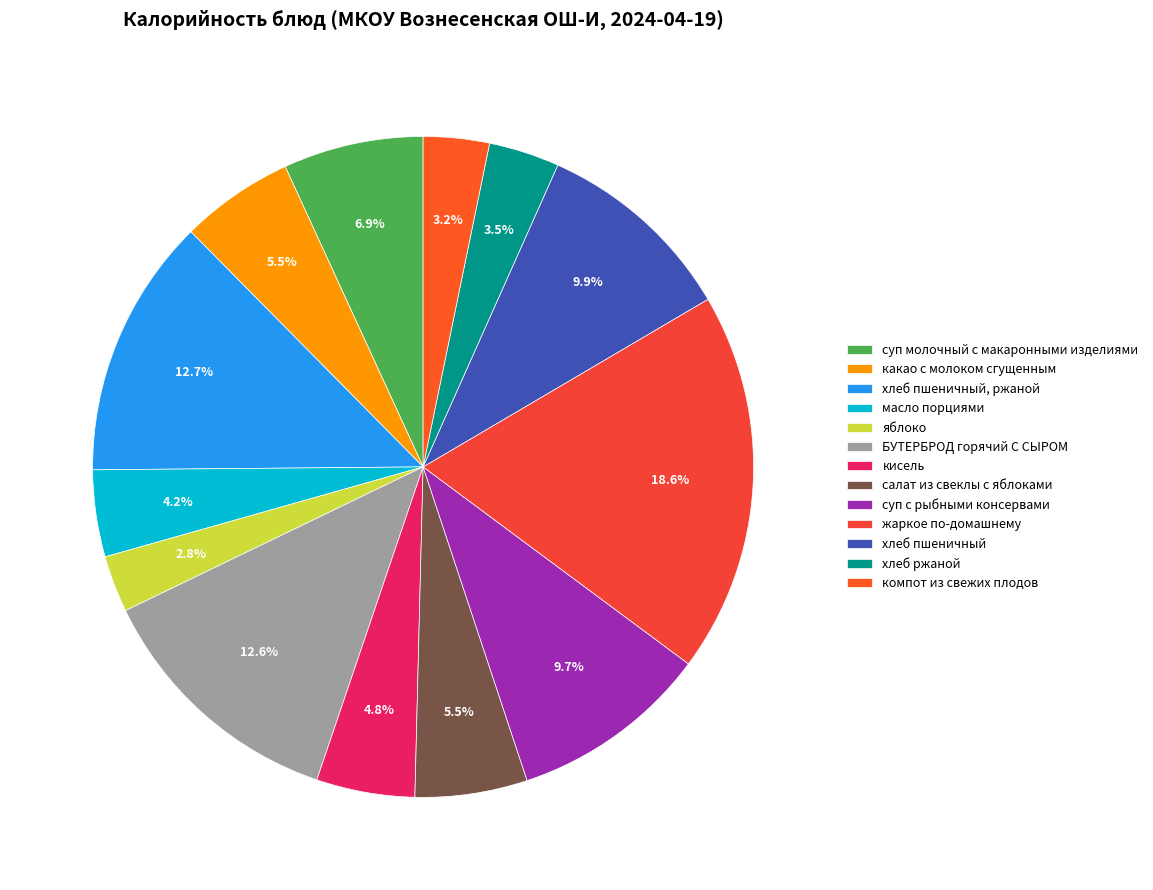

Count the number of slices in the pie.

13